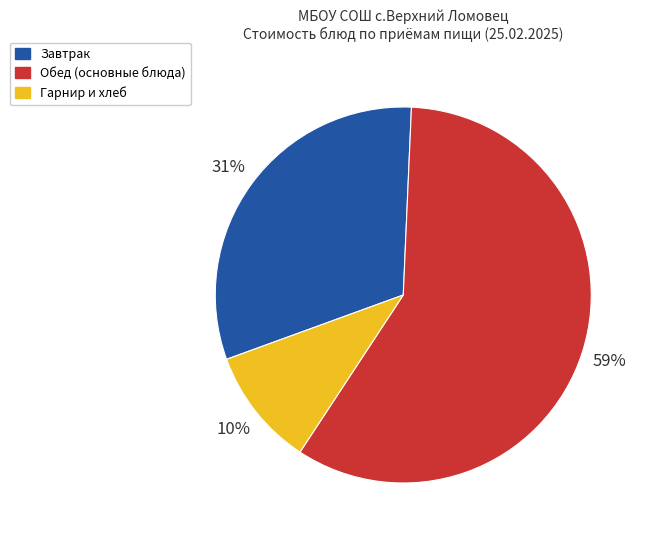

To the nearest percent, what is the combined percentage of Гарнир и хлеб and Обед (основные блюда)?

69%